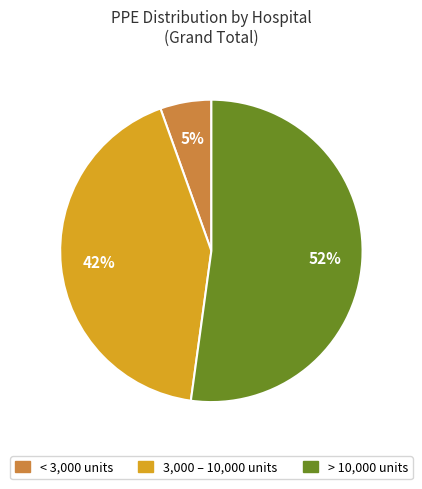

Is there any slice that represents more than half of the pie?

Yes